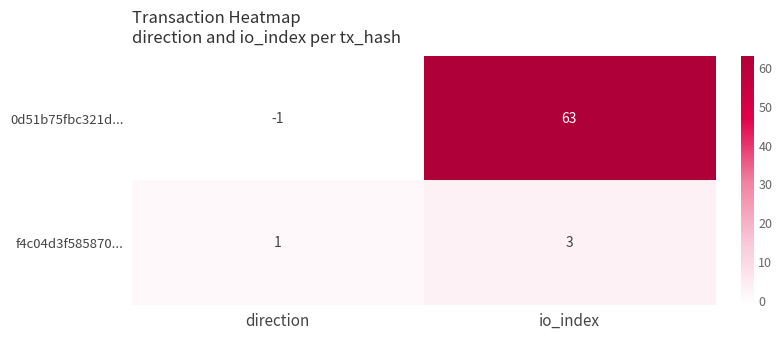

What is the sum of the f4c04d3f585870... values at direction and io_index?

4